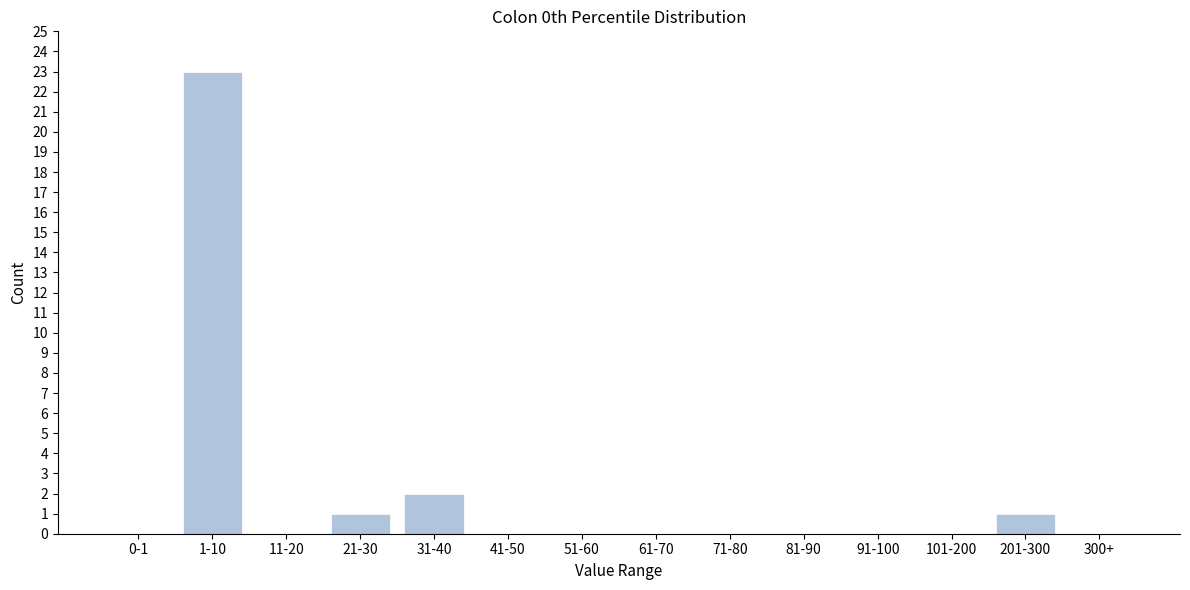

Reading left to right, transcribe all the data shown in this chart.

0-1=0	1-10=23	11-20=0	21-30=1	31-40=2	41-50=0	51-60=0	61-70=0	71-80=0	81-90=0	91-100=0	101-200=0	201-300=1	300+=0